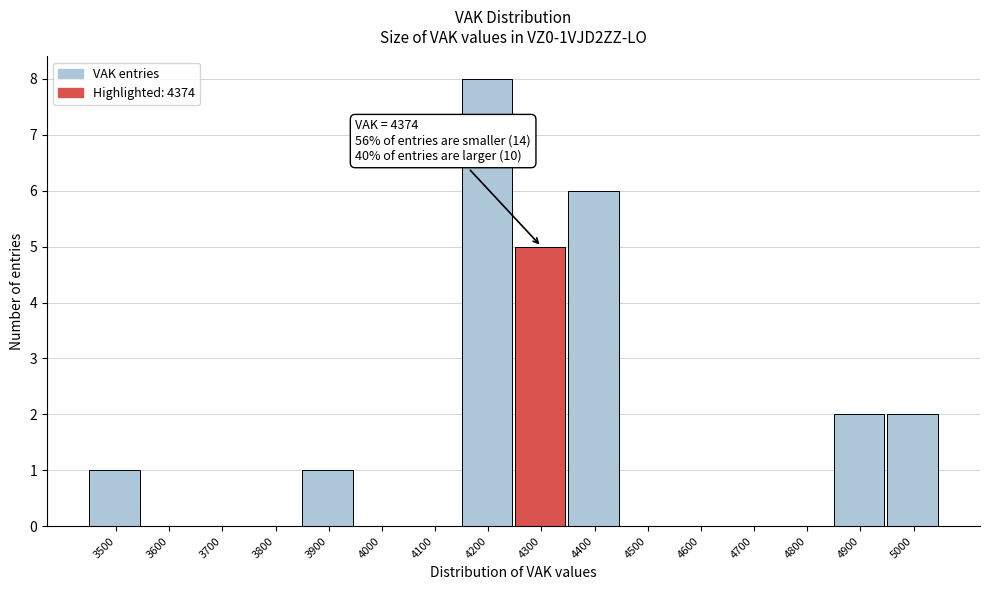

Reading left to right, what are all the values shown in this chart?

3500=1	3600=0	3700=0	3800=0	3900=1	4000=0	4100=0	4200=8	4300=5	4400=6	4500=0	4600=0	4700=0	4800=0	4900=2	5000=2